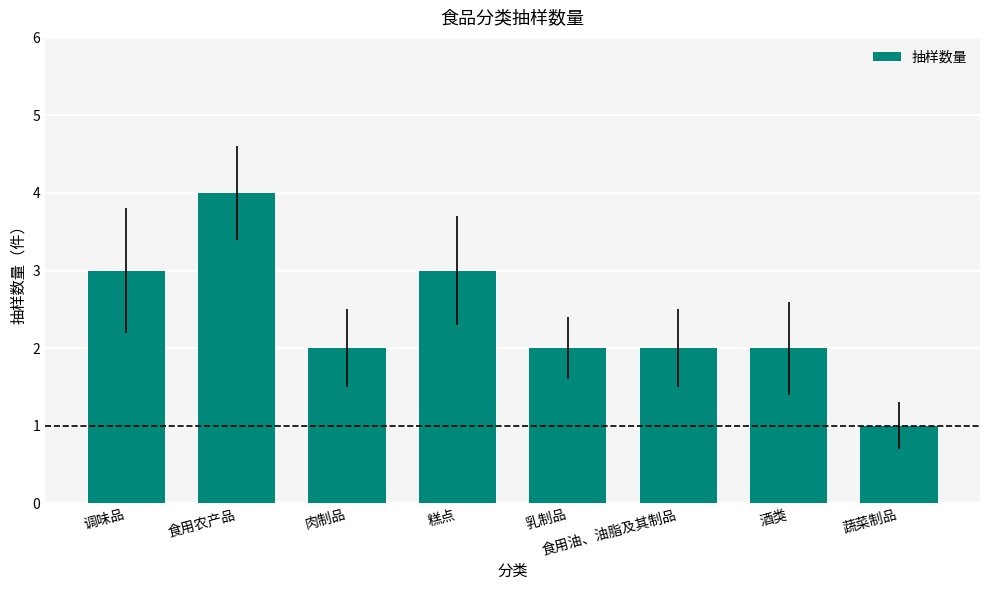

Reading right to left, extract all data points from this chart.

蔬菜制品=1	酒类=2	食用油、油脂及其制品=2	乳制品=2	糕点=3	肉制品=2	食用农产品=4	调味品=3